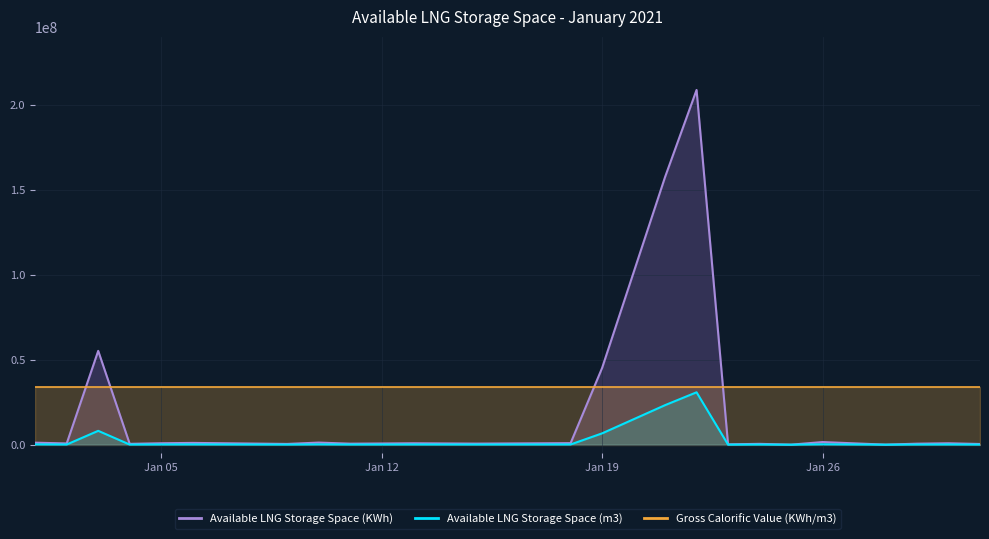

Is it true that Available LNG Storage Space (KWh) equals 728790 at 2021-01-16?

True